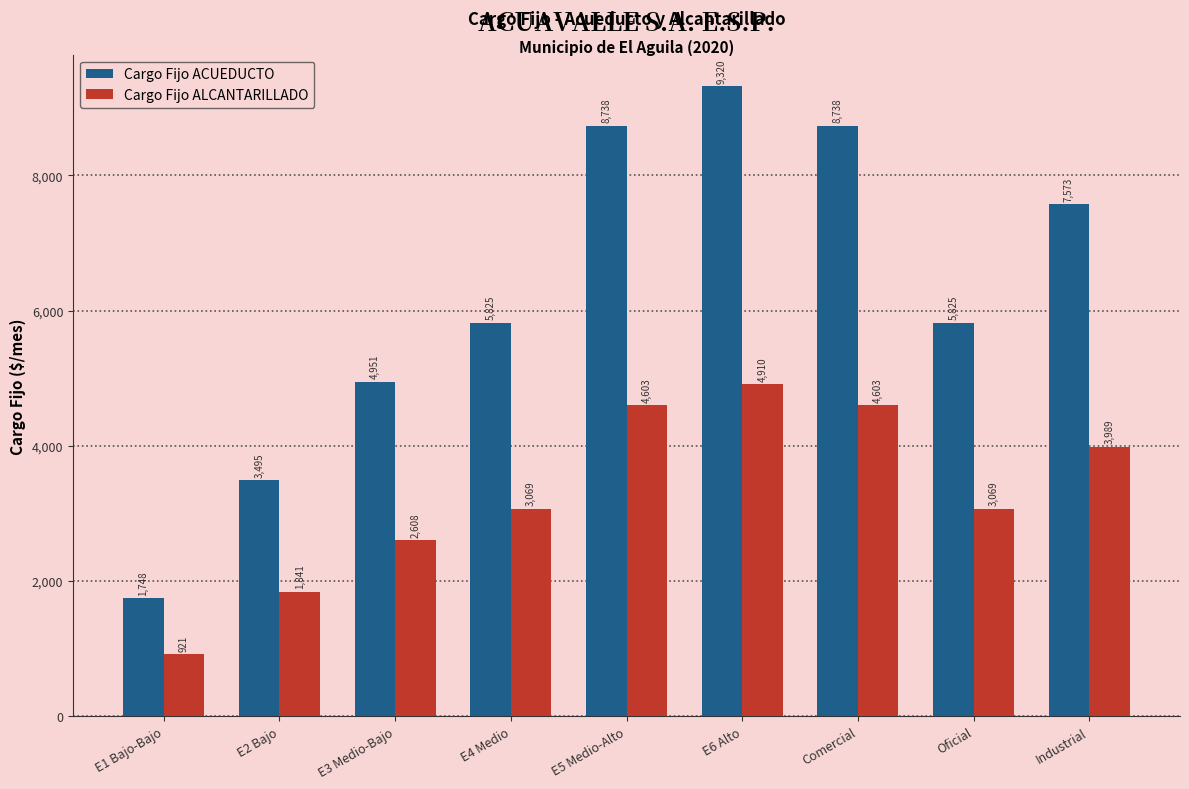

What is the label of the 4th bar from the left?

E4 Medio